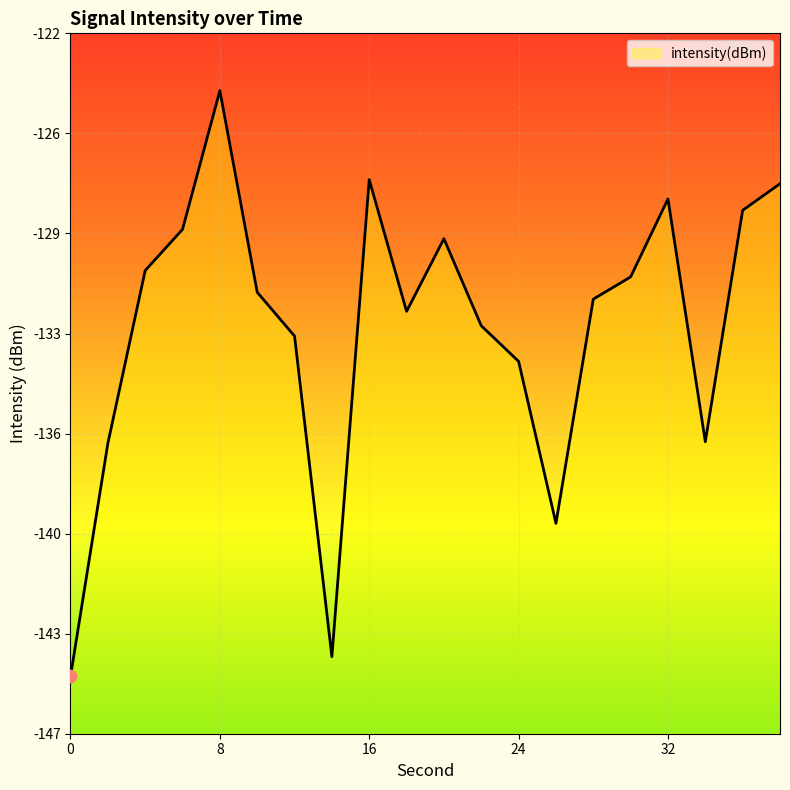

Between 2 and 4, which is larger?

4